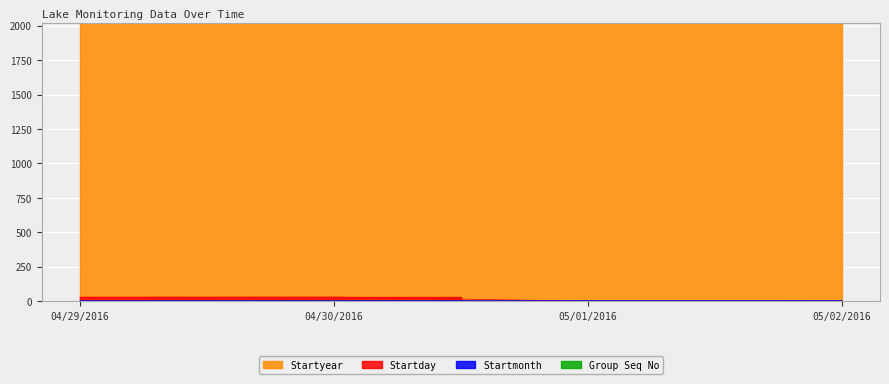

Between which two adjacent categories do Startmonth and Startday first intersect?

04/30/2016 and 05/01/2016